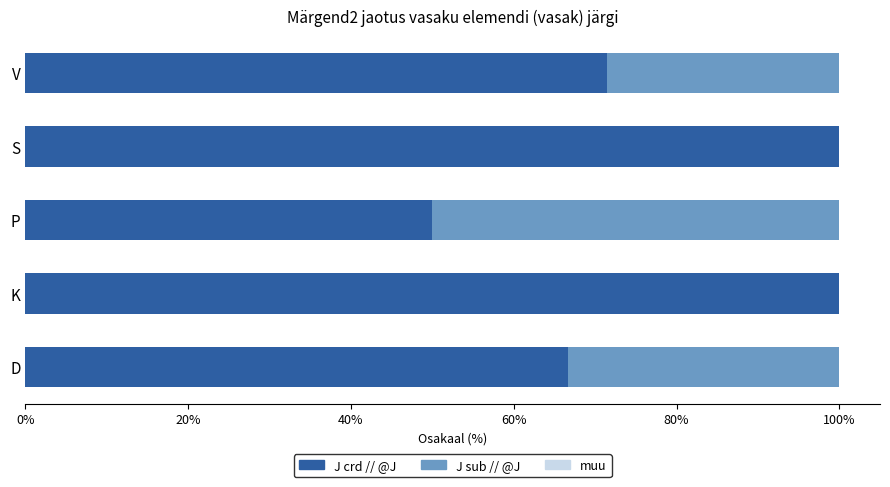

What is the total value across all series at V?

100.0